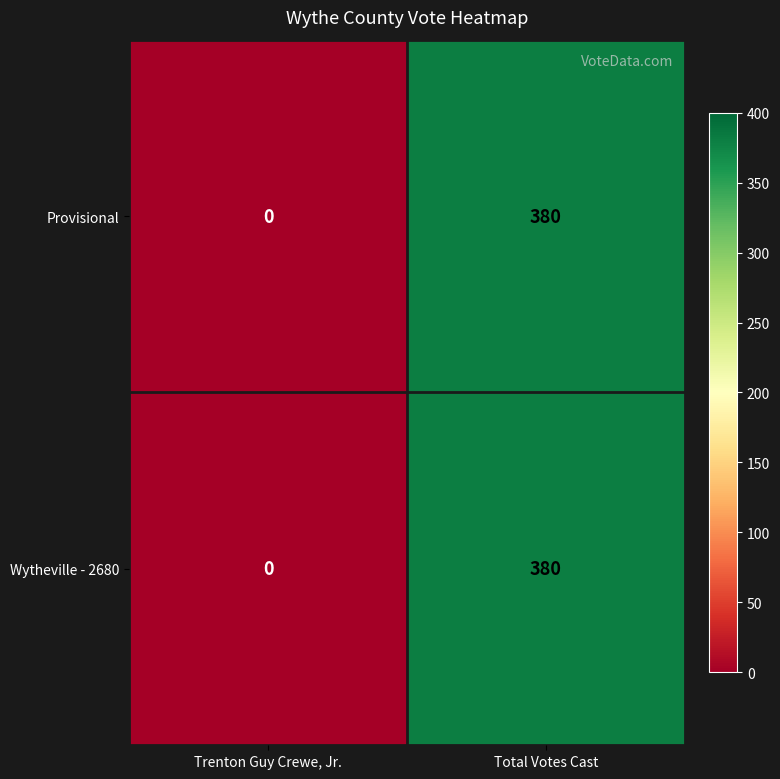

What is the average value of the Provisional series?

190